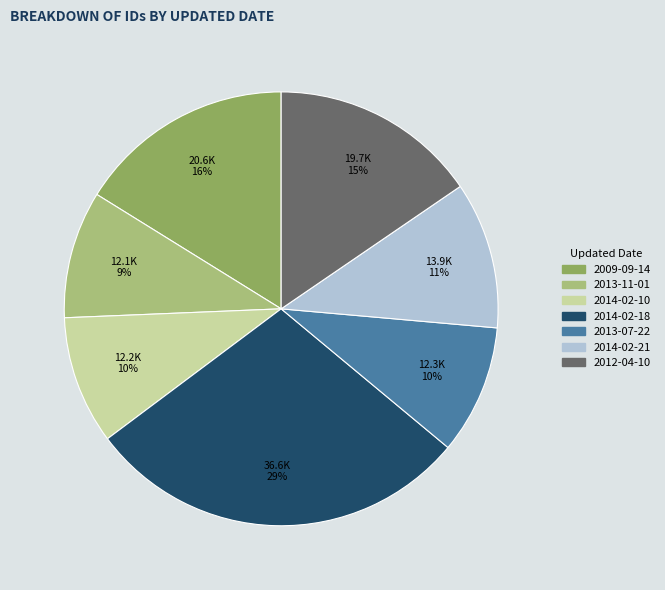

To the nearest percent, what is the average slice percentage?

14%